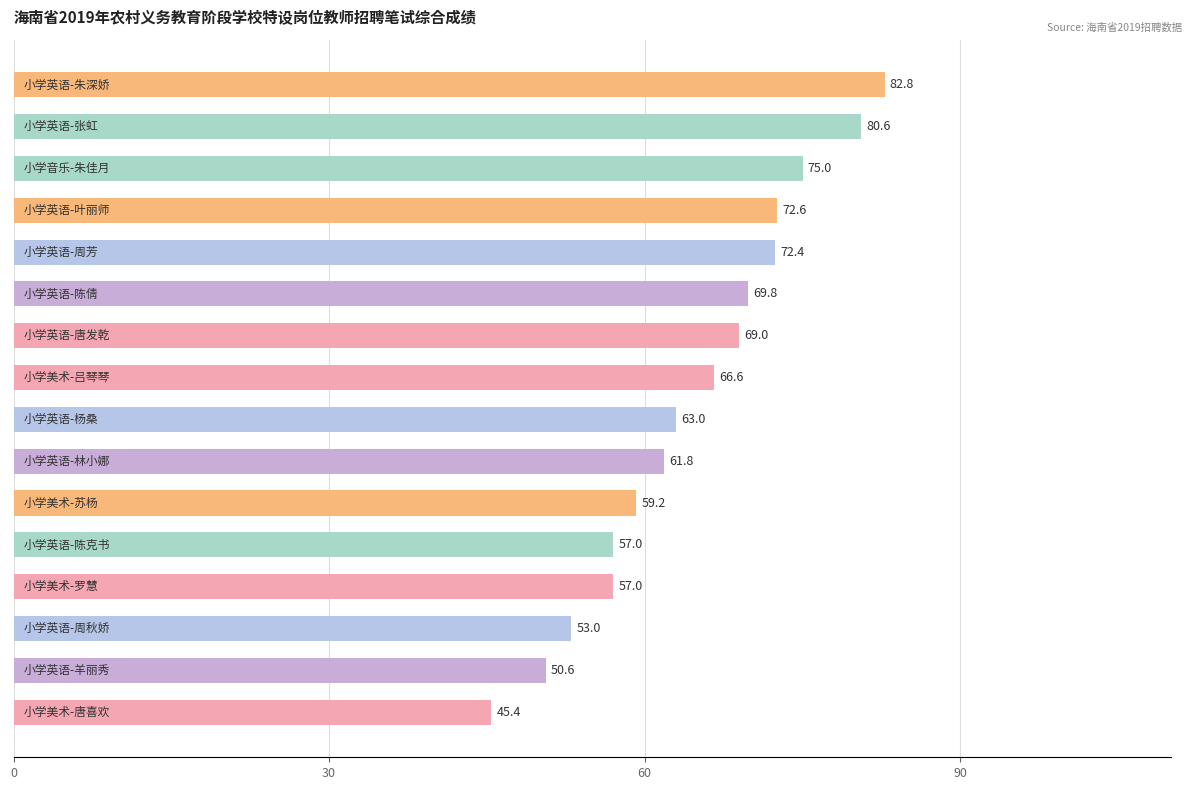

What is the minimum value shown in the chart?

45.4